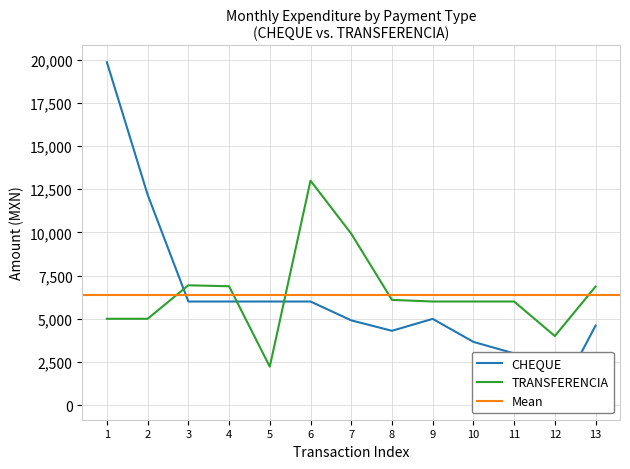

What is the value of the TRANSFERENCIA point at the 1st from the left?

5000.0